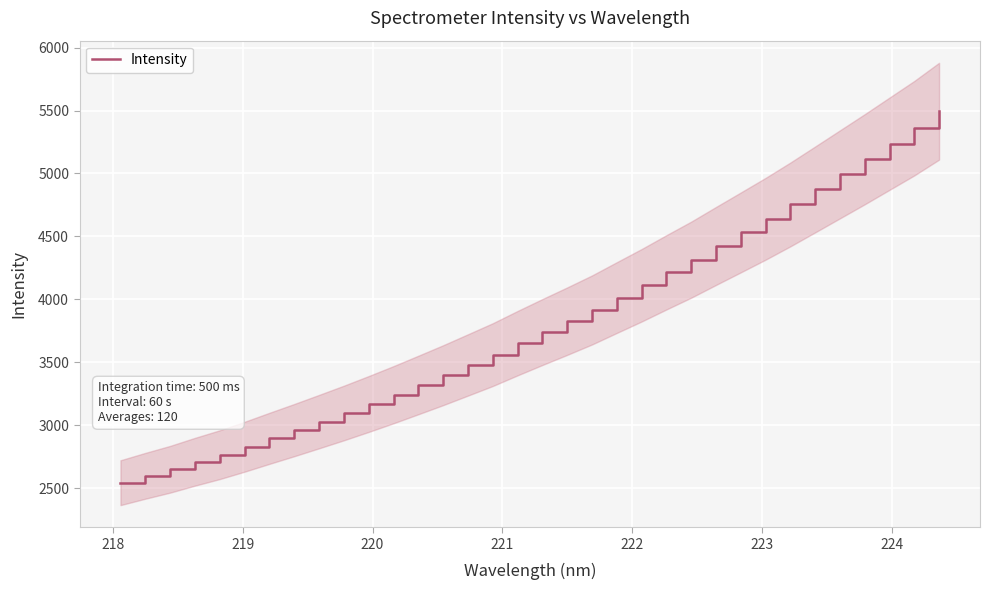

What is the lowest value of the Intensity series?

2544.5